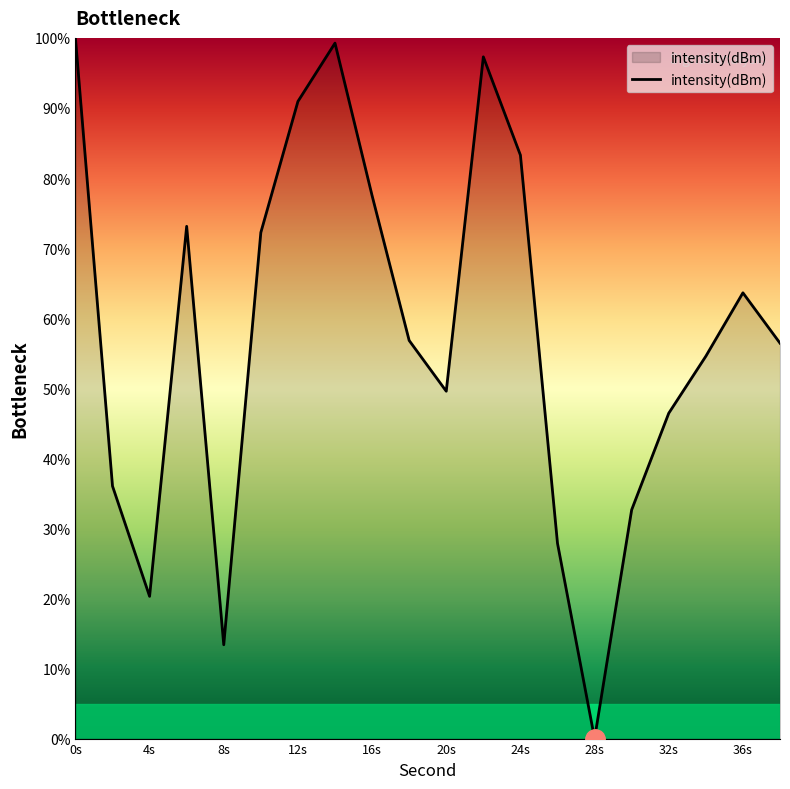

What is the greatest value displayed?

100.0